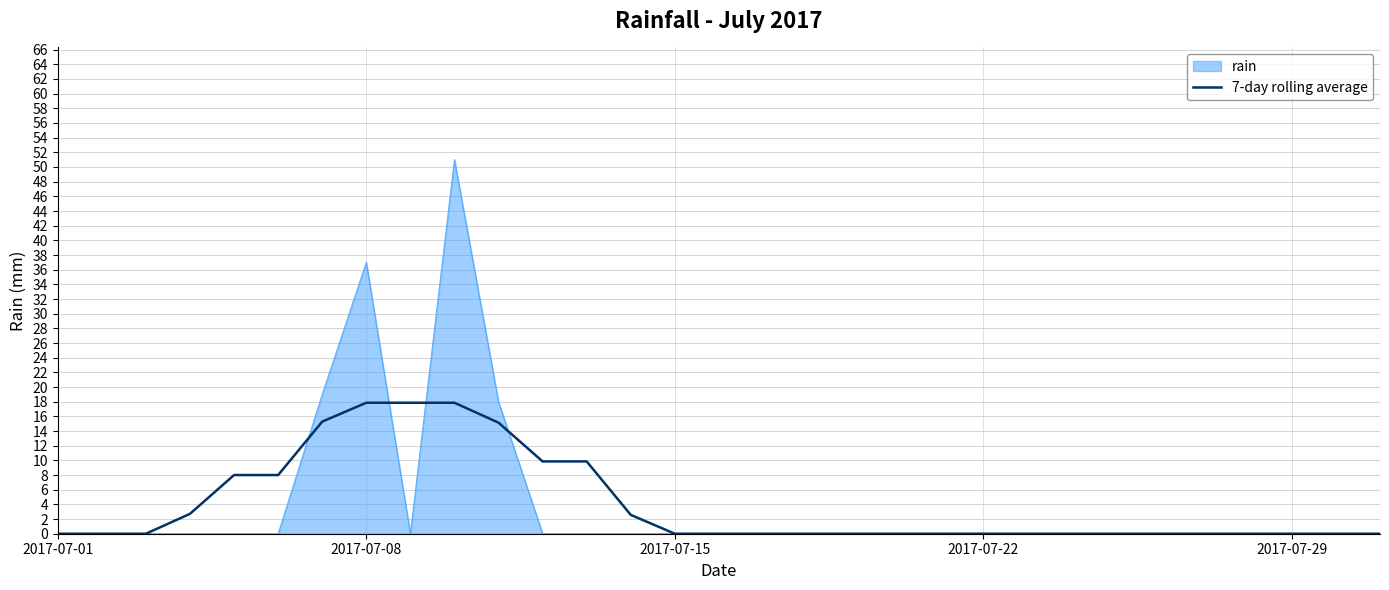

How many lines are shown in the chart?

2